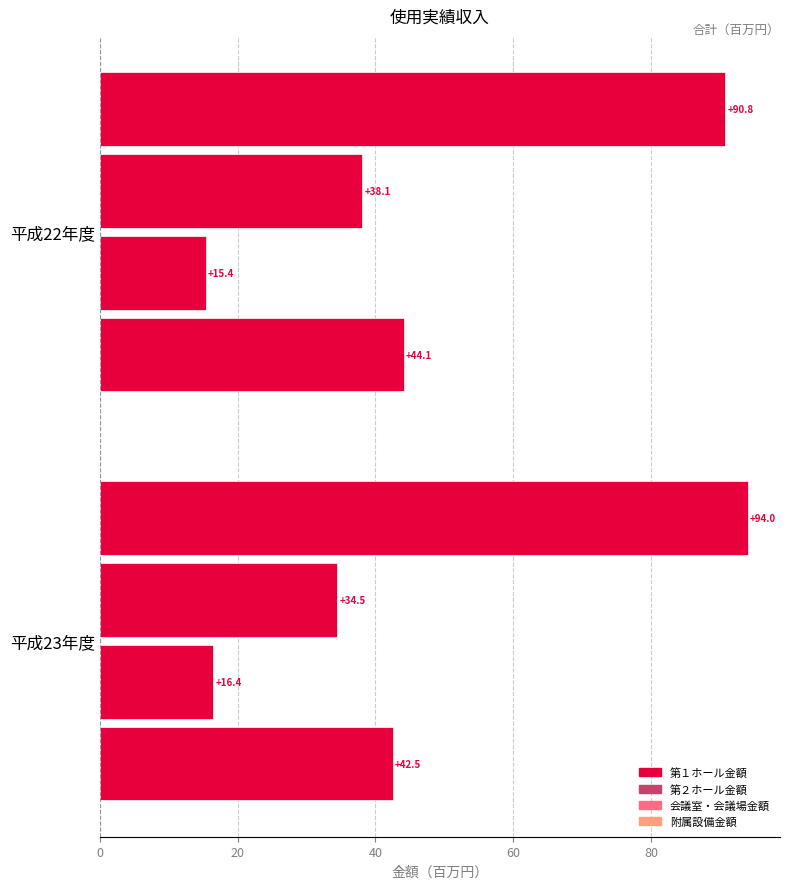

Reading left to right, list all the values displayed in this chart.

第１ホール金額: 90.8	94.0
第２ホール金額: 38.1	34.5
会議室・会議場金額: 15.4	16.4
附属設備金額: 44.1	42.5